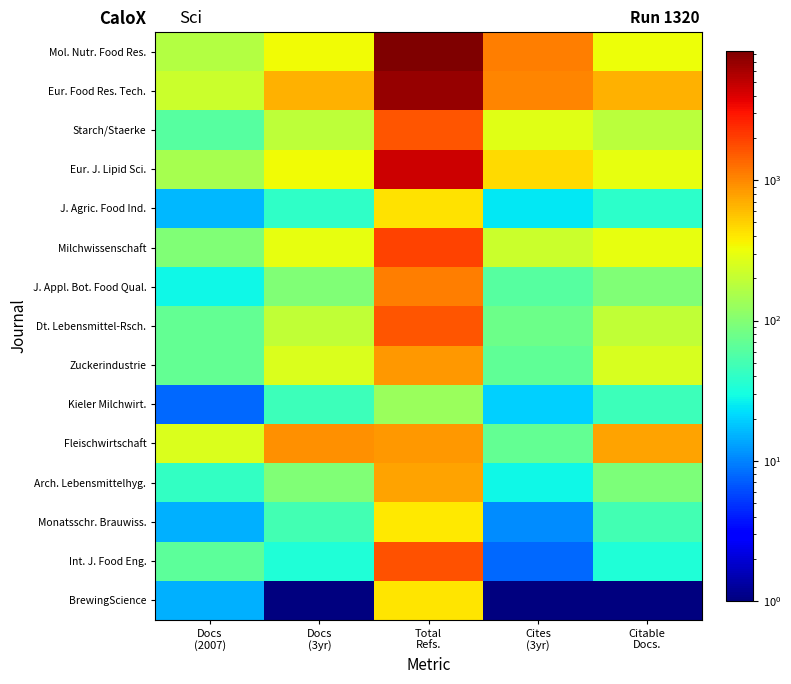

How many series are shown in this chart?

15